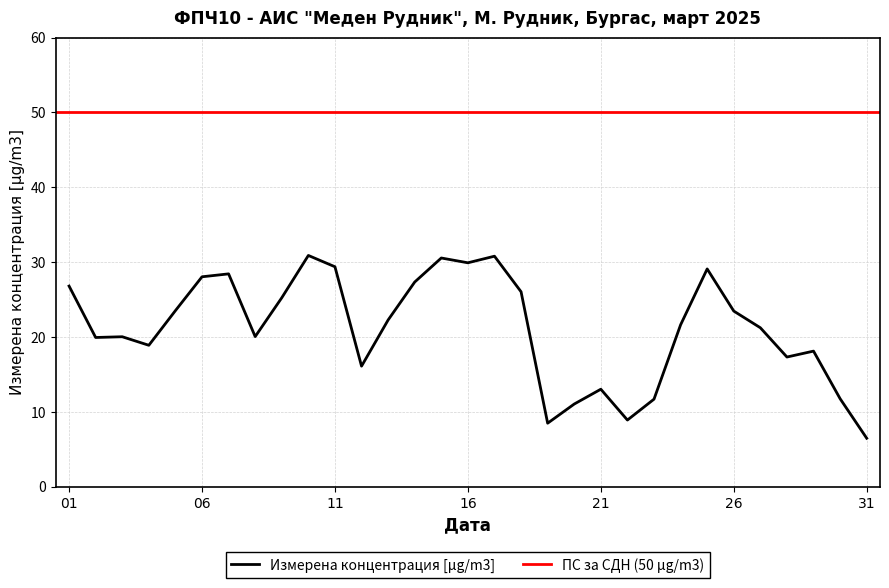

Rank the categories by value from lowest to highest.

2025-03-31, 2025-03-19, 2025-03-22, 2025-03-20, 2025-03-23, 2025-03-30, 2025-03-21, 2025-03-12, 2025-03-28, 2025-03-29, 2025-03-04, 2025-03-02, 2025-03-03, 2025-03-08, 2025-03-27, 2025-03-24, 2025-03-13, 2025-03-26, 2025-03-05, 2025-03-09, 2025-03-18, 2025-03-01, 2025-03-14, 2025-03-06, 2025-03-07, 2025-03-25, 2025-03-11, 2025-03-16, 2025-03-15, 2025-03-17, 2025-03-10